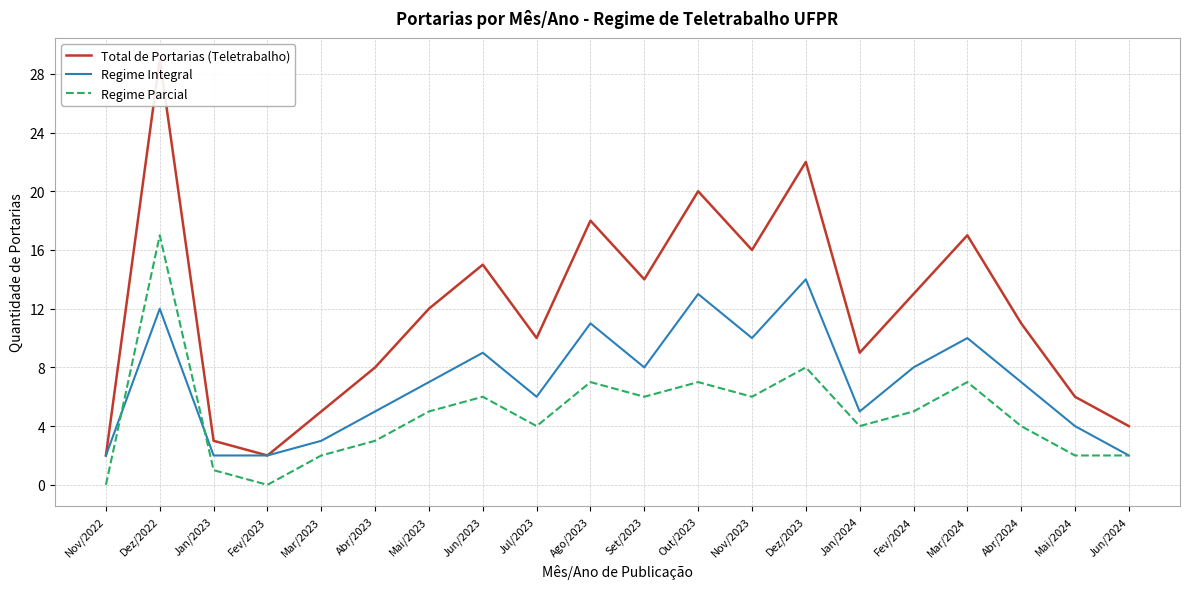

Which has a higher value, Fev/2023 or Dez/2022?

Dez/2022